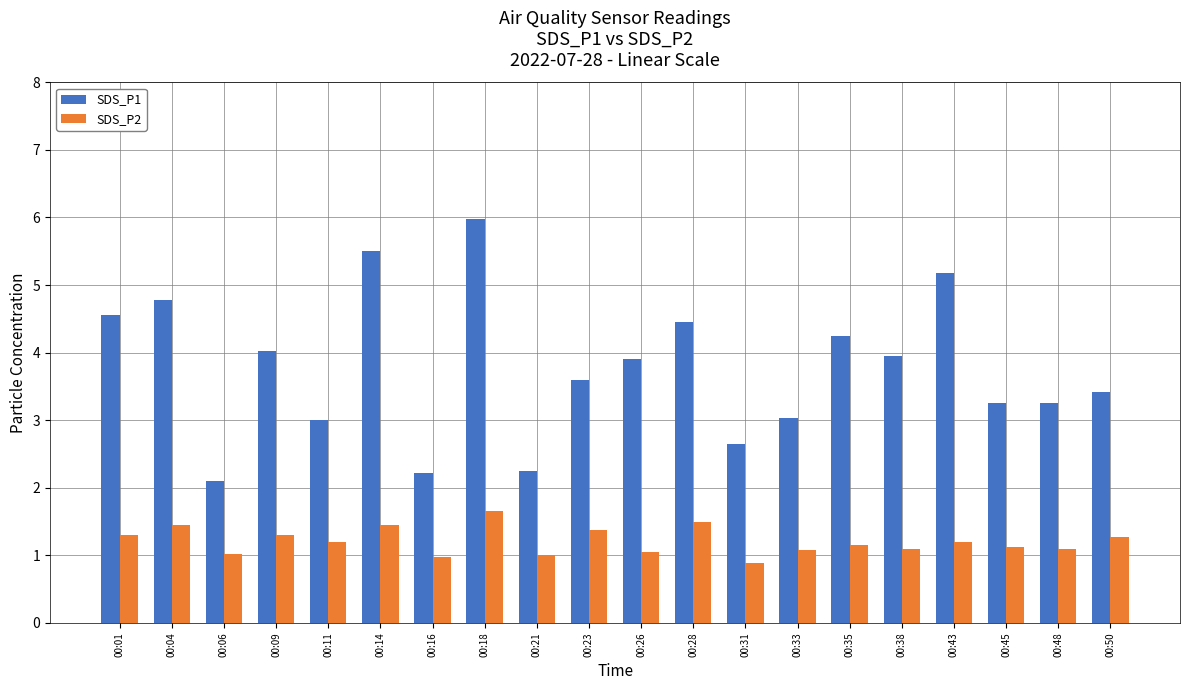

What is the approximate value of SDS_P2 at 00:31?

0.9